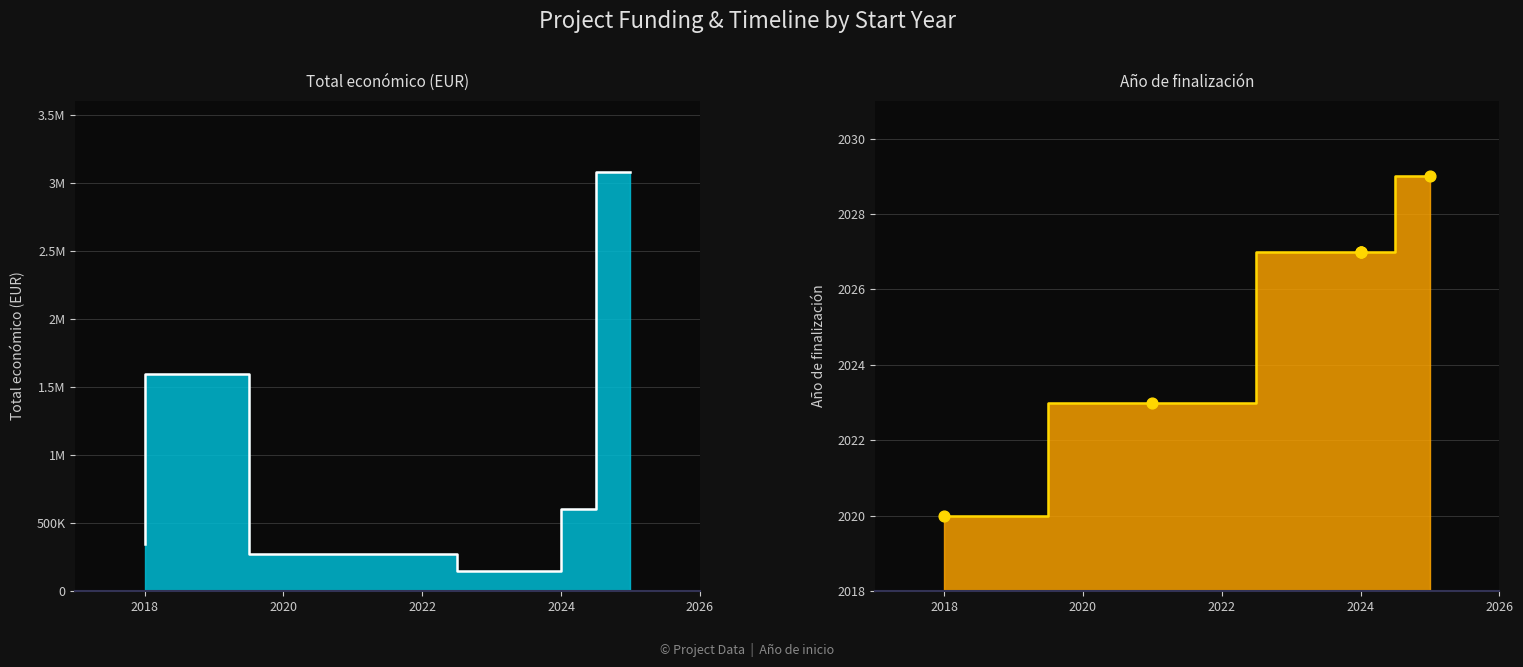

Which has a higher value, 2018 or 2021?

2018